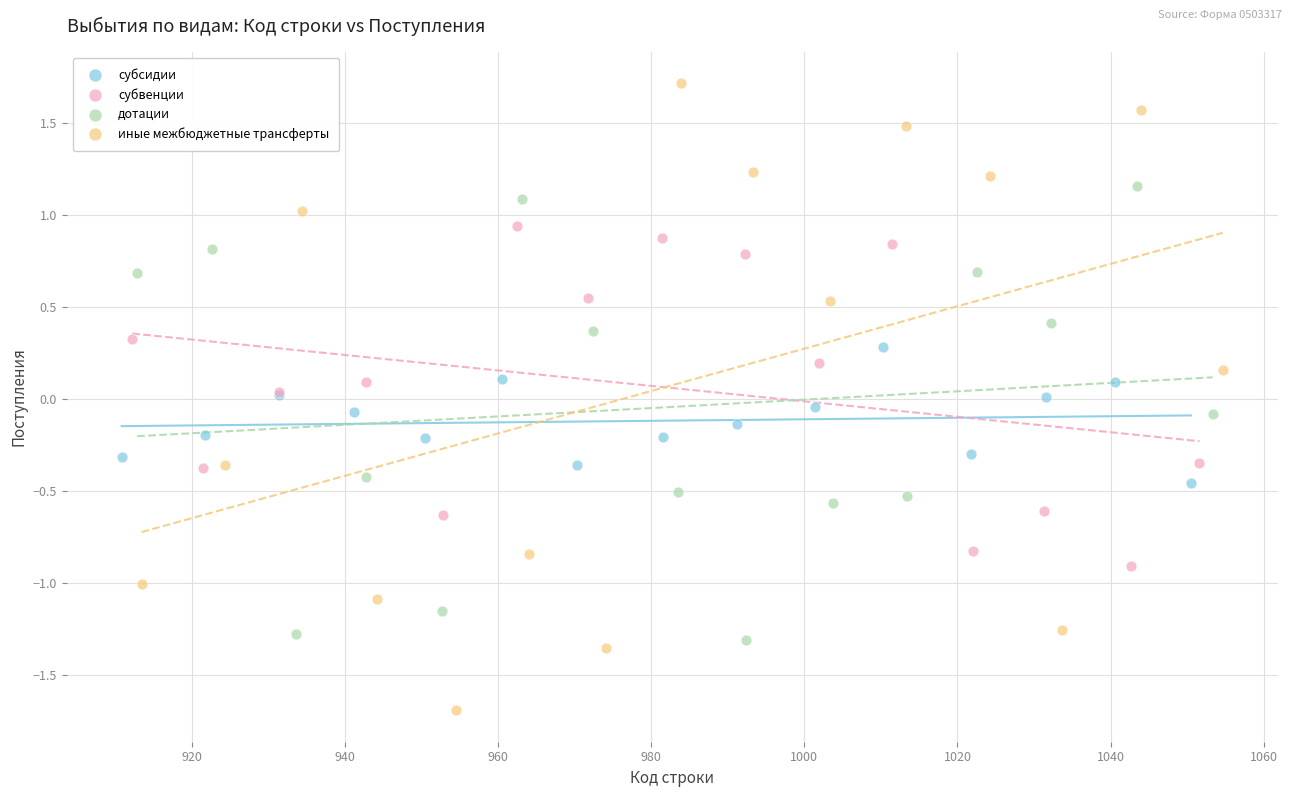

Which series reaches the minimum Y coordinate?

иные межбюджетные трансферты